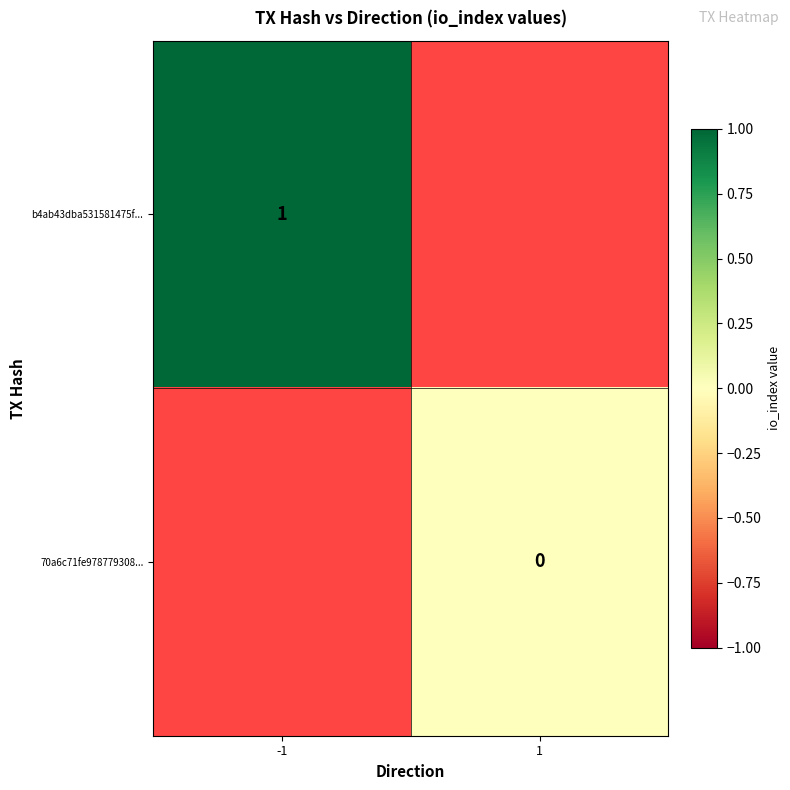

What is the maximum value shown in the chart?

1.0